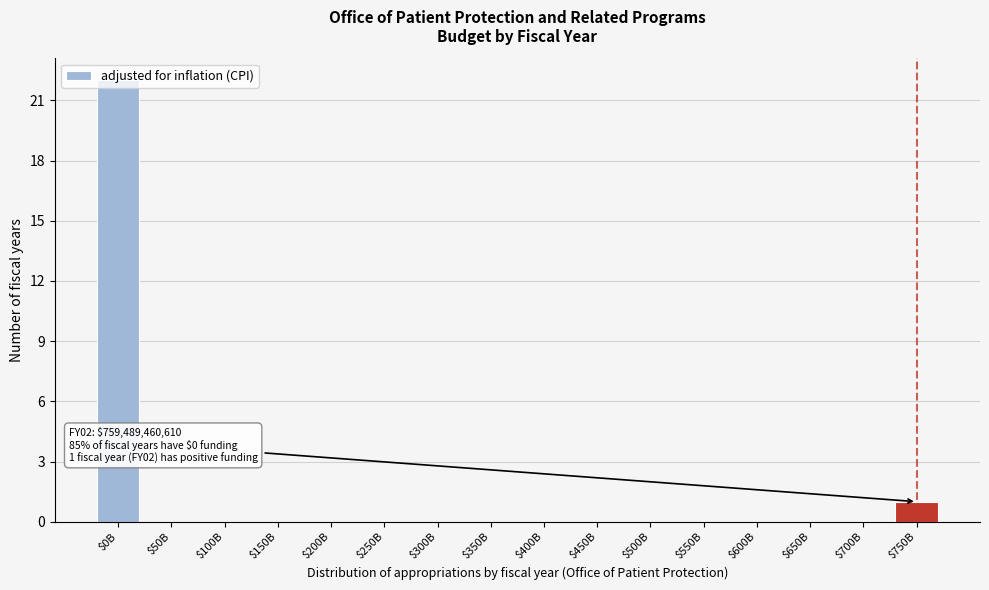

True or false: the data shows 0 at $50B.

True